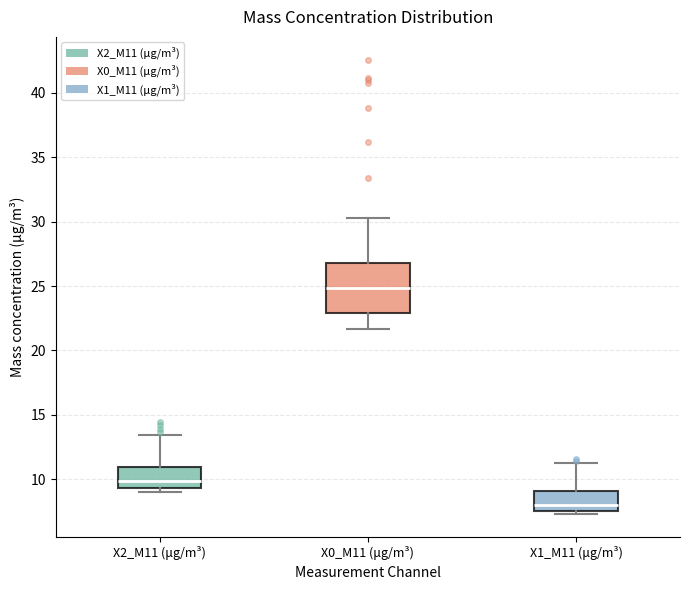

Reading left to right, transcribe this box plot: for each box, give where its median line is, the range the box spans, and where its two whiskers end, as read against the y-axis. The values are not printed on the chart, so give them approximately, as read against the axis.

X2_M11 (μg/m³): median 10.0, box 9.5 to 11.0, whiskers 9.0 to 13.5
X0_M11 (μg/m³): median 25.0, box 23.0 to 27.0, whiskers 21.5 to 30.5
X1_M11 (μg/m³): median 8.0, box 7.5 to 9.0, whiskers 7.5 (just below the box's lower edge) to 11.5